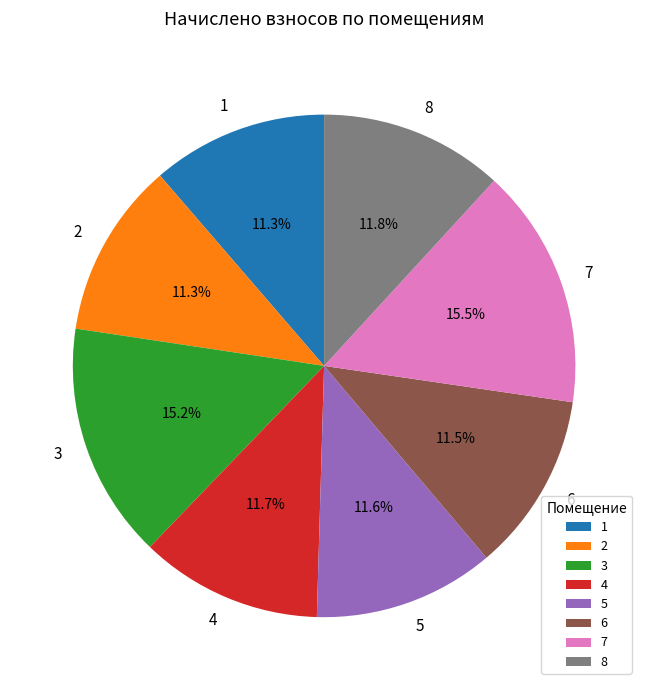

Is there a majority slice in this chart?

No